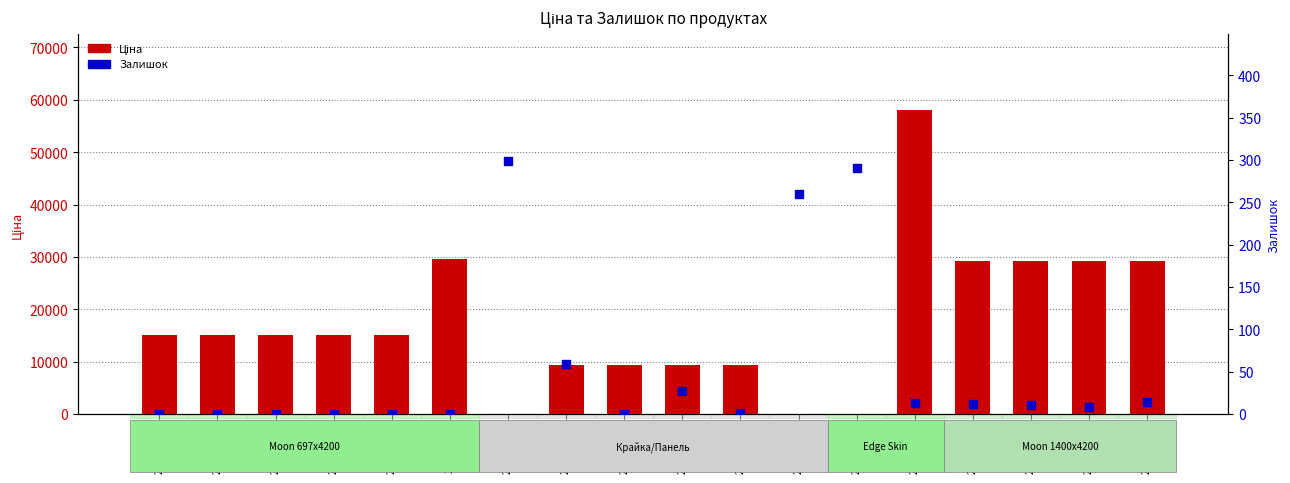

Which series has the widest spread of Y values?

Ціна